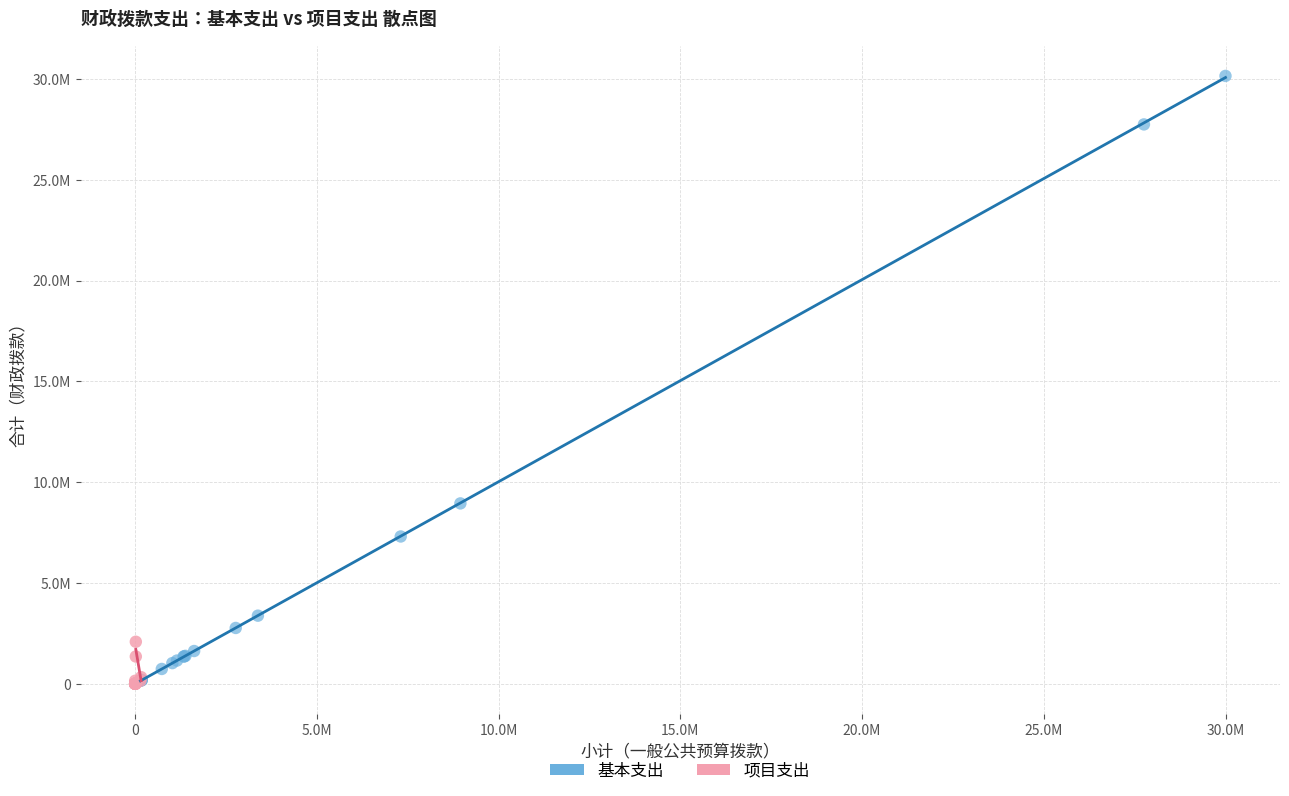

Which series has the largest Y range (max minus min)?

基本支出